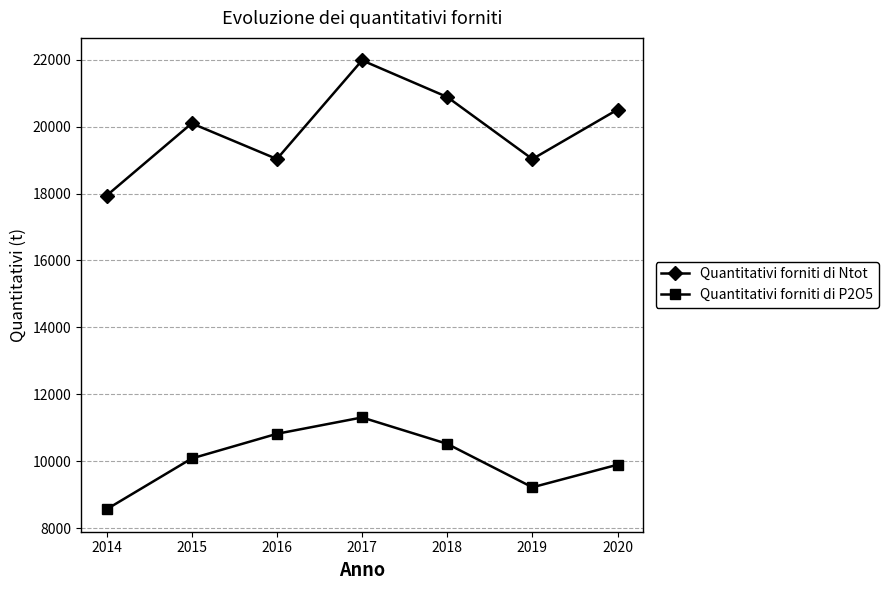

What are all the series names shown in the legend?

Quantitativi forniti di Ntot, Quantitativi forniti di P2O5